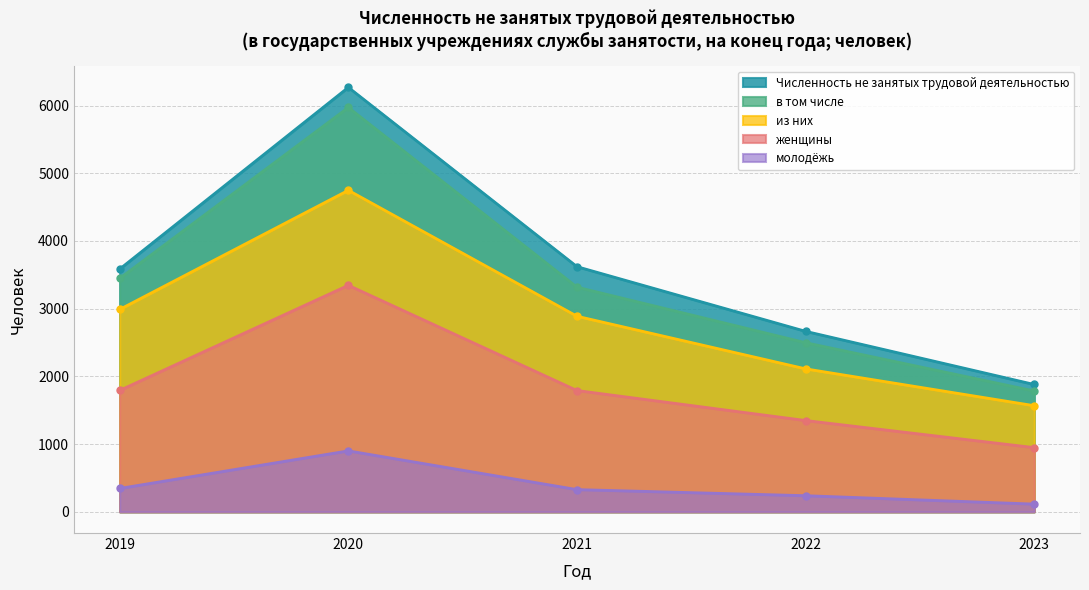

What is the value of the женщины point at the 1st from the left?

1793